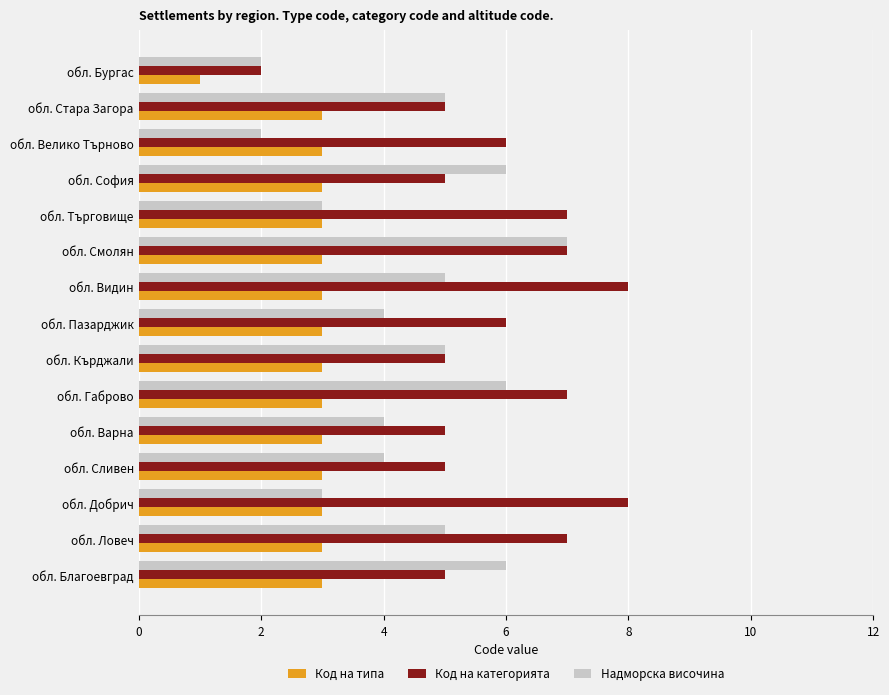

What is the total value across all series at обл. Ловеч?

15